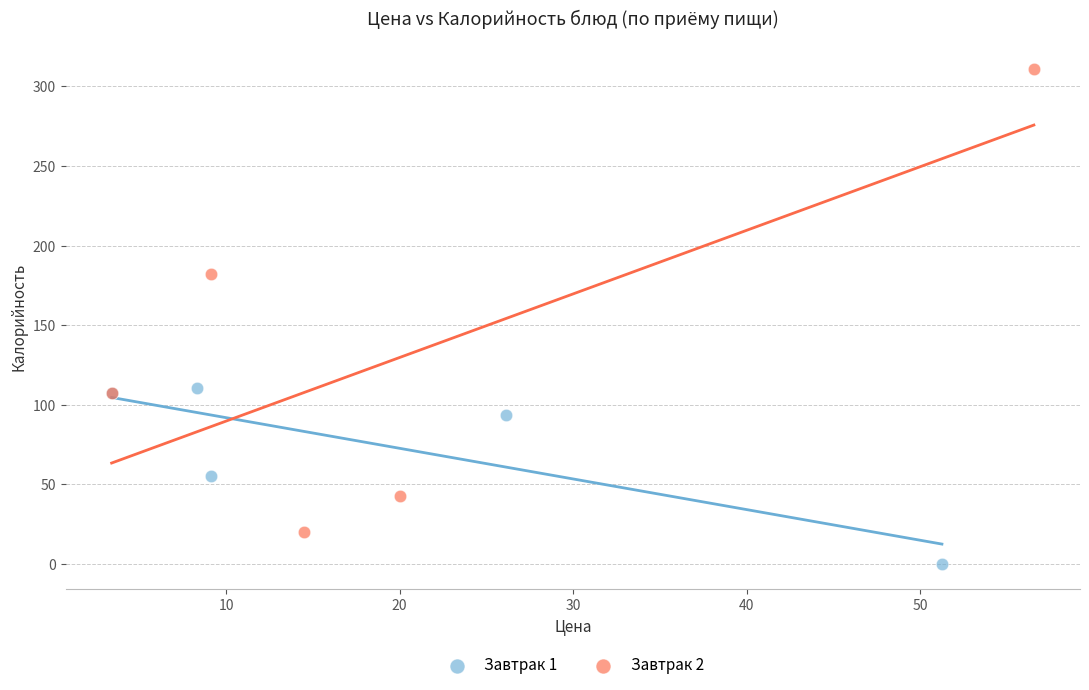

Which series has the widest spread of Y values?

Завтрак 2